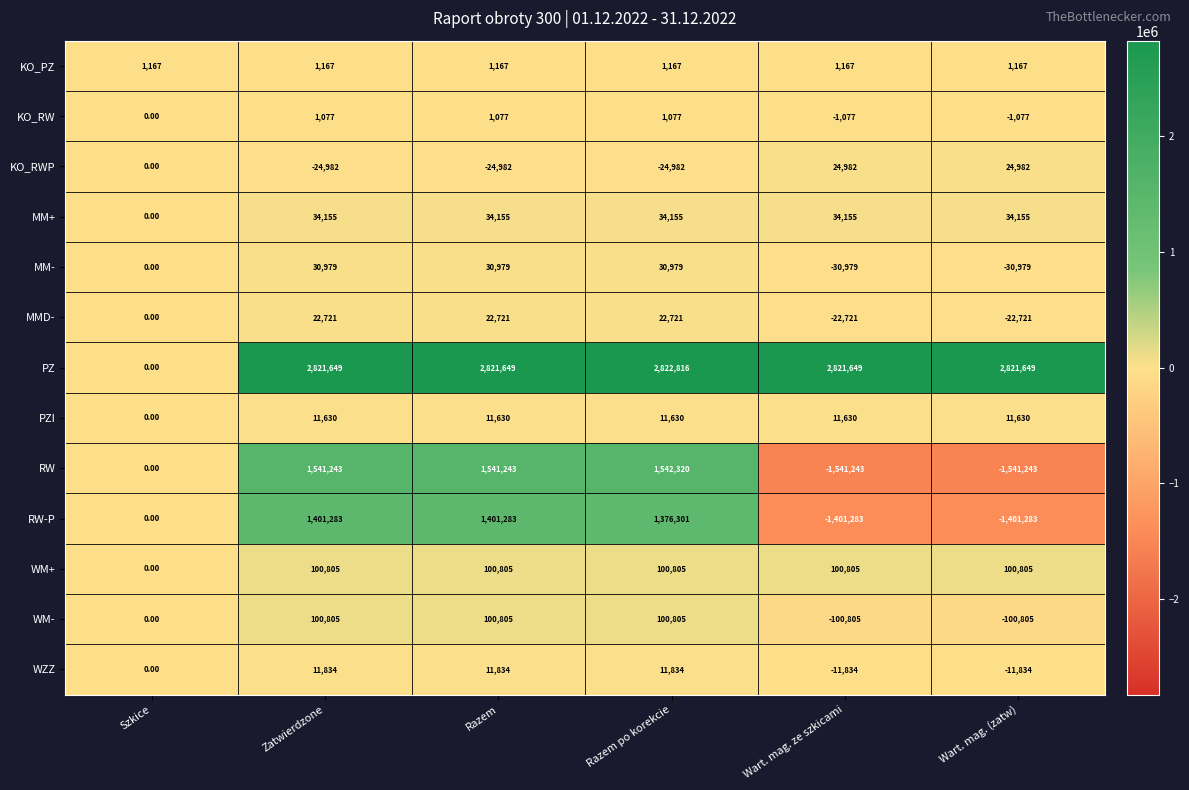

At which label is RW closest to 538?

Szkice